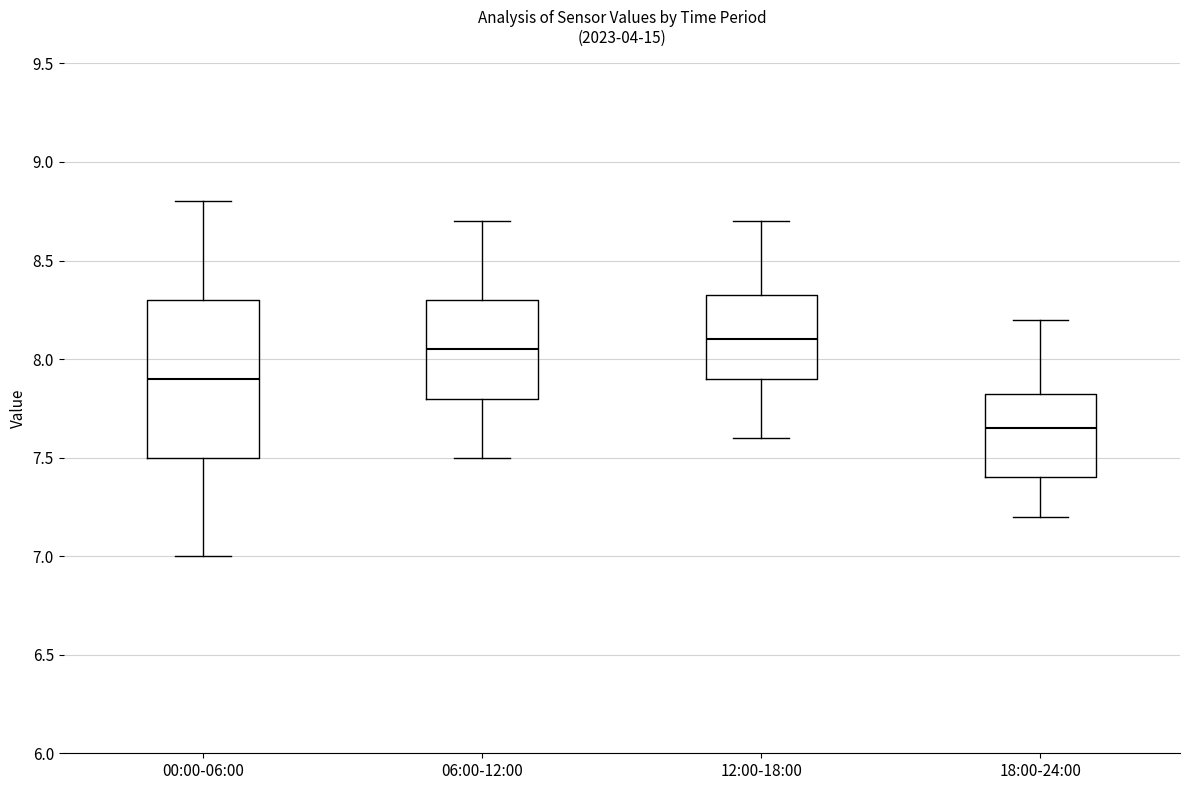

Where does the lower whisker of the box for 12:00-18:00 end on the y-axis? The values are not printed on the chart, so give them approximately, as read against the axis.

7.60